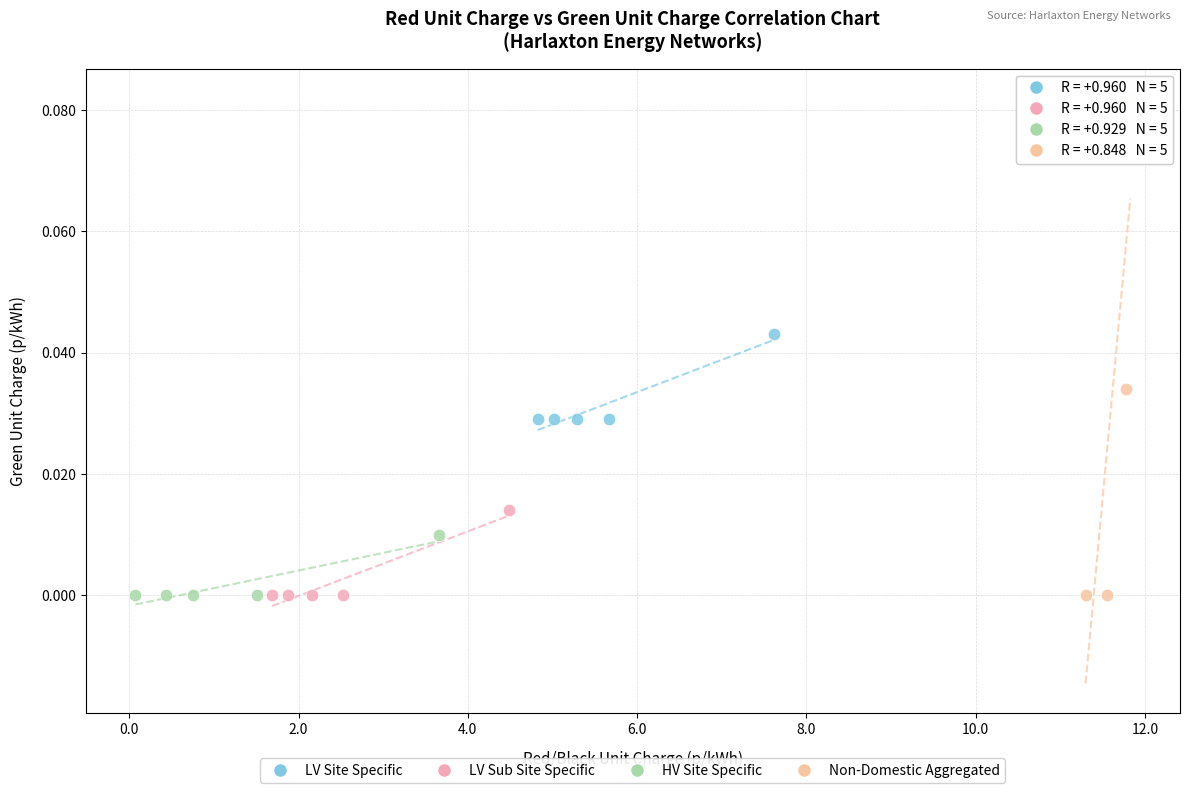

What are all the series names shown in the legend?

LV Site Specific, LV Sub Site Specific, HV Site Specific, Non-Domestic Aggregated